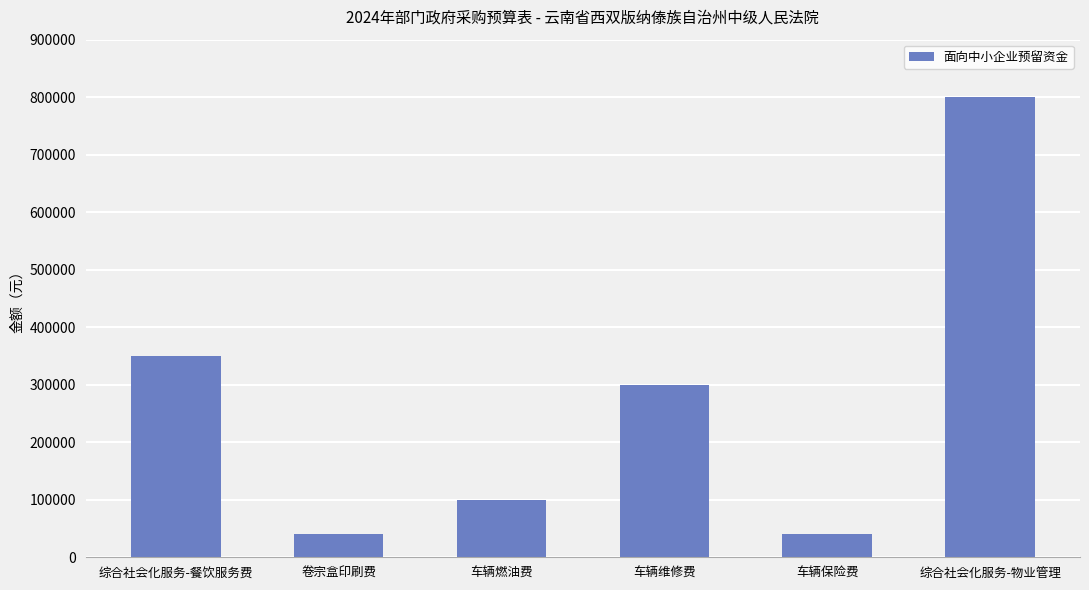

The chart shows a value of 125318 at 车辆维修费. True or false?

False